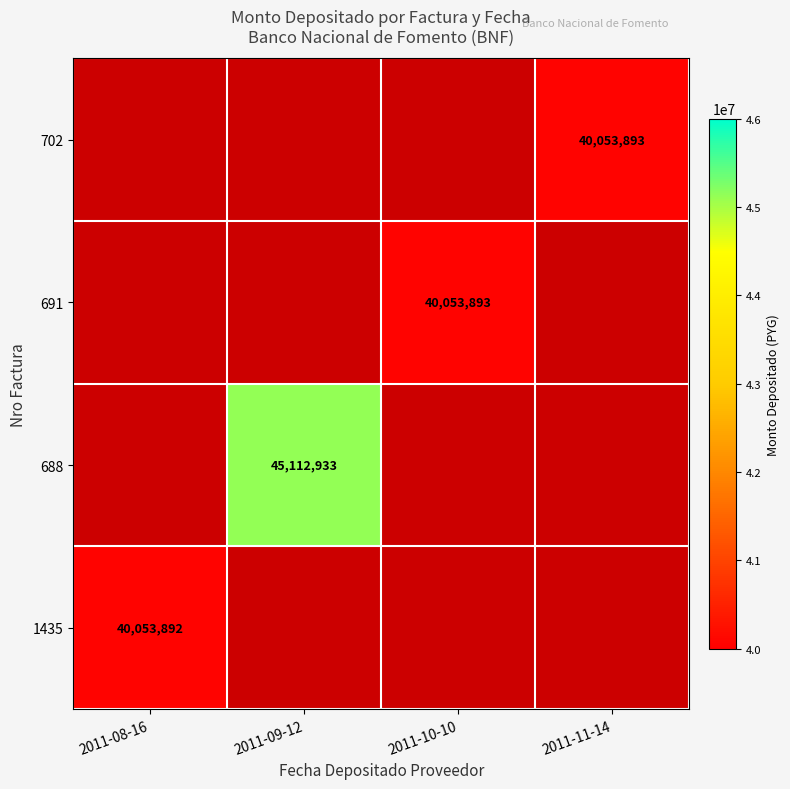

Which category has the highest value across all series?

2011-09-12